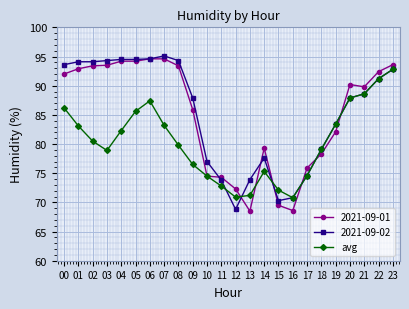

What is the total value across all series at 16?

210.2